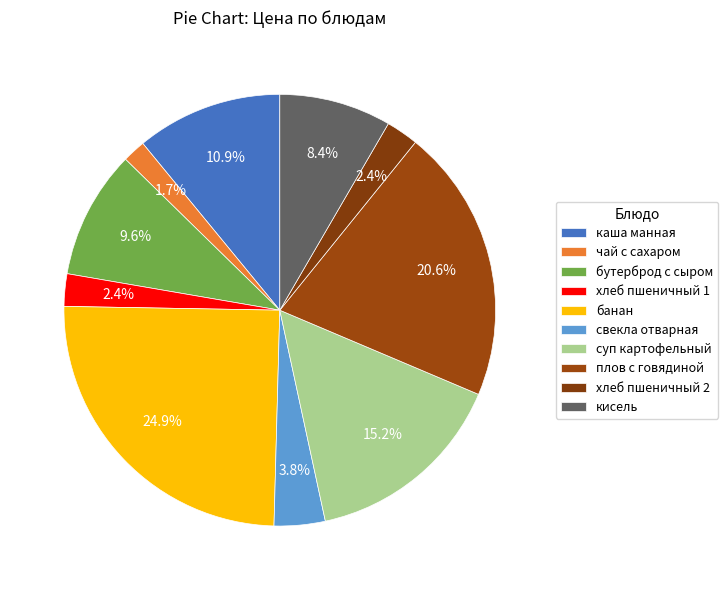

What portion of the pie excludes чай с сахаром?

98.3%